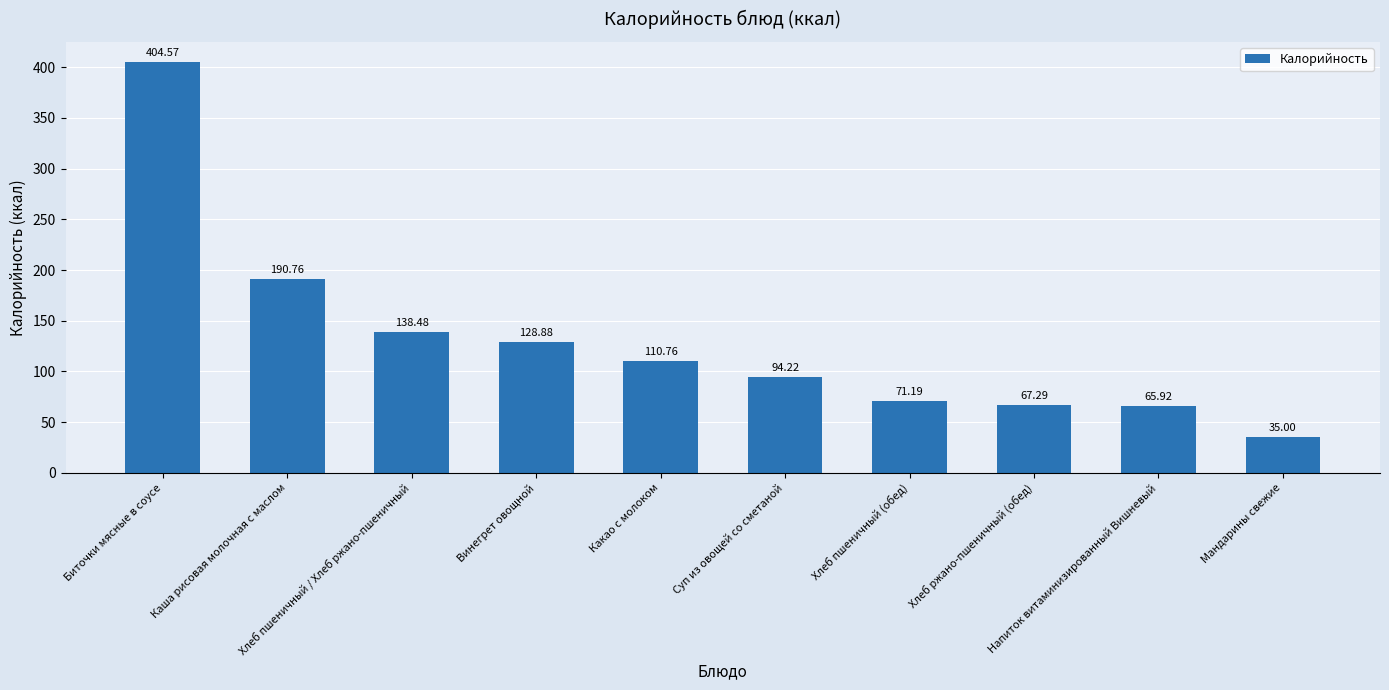

What is the value of the 5th bar from the left?

110.8